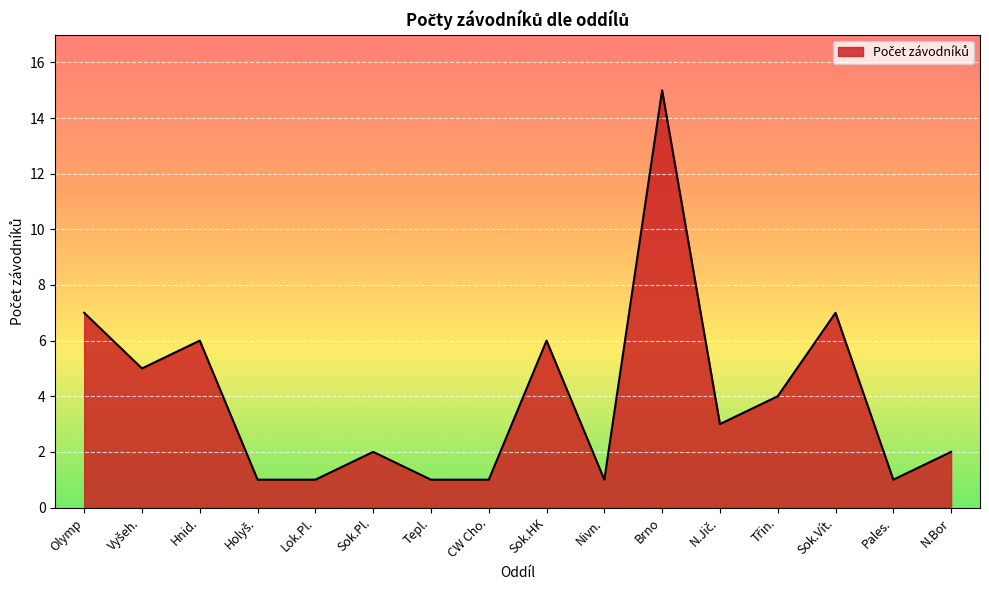

What is the maximum value shown in the chart?

15